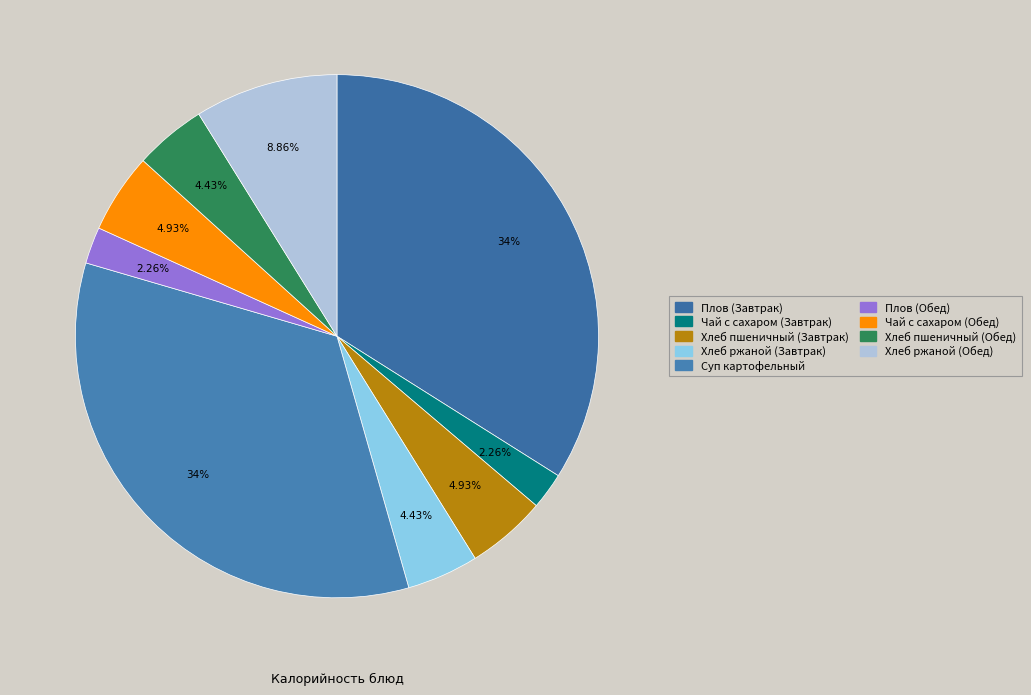

Do Плов (Завтрак) and Чай с сахаром (Обед) together represent more than half of the pie?

No